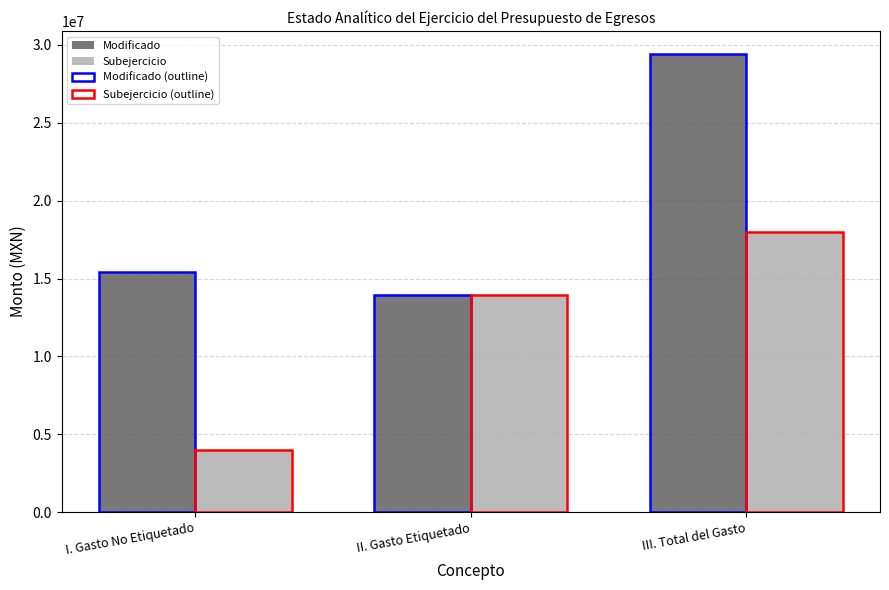

What is the total value across all series at III. Total del Gasto?

94832087.6